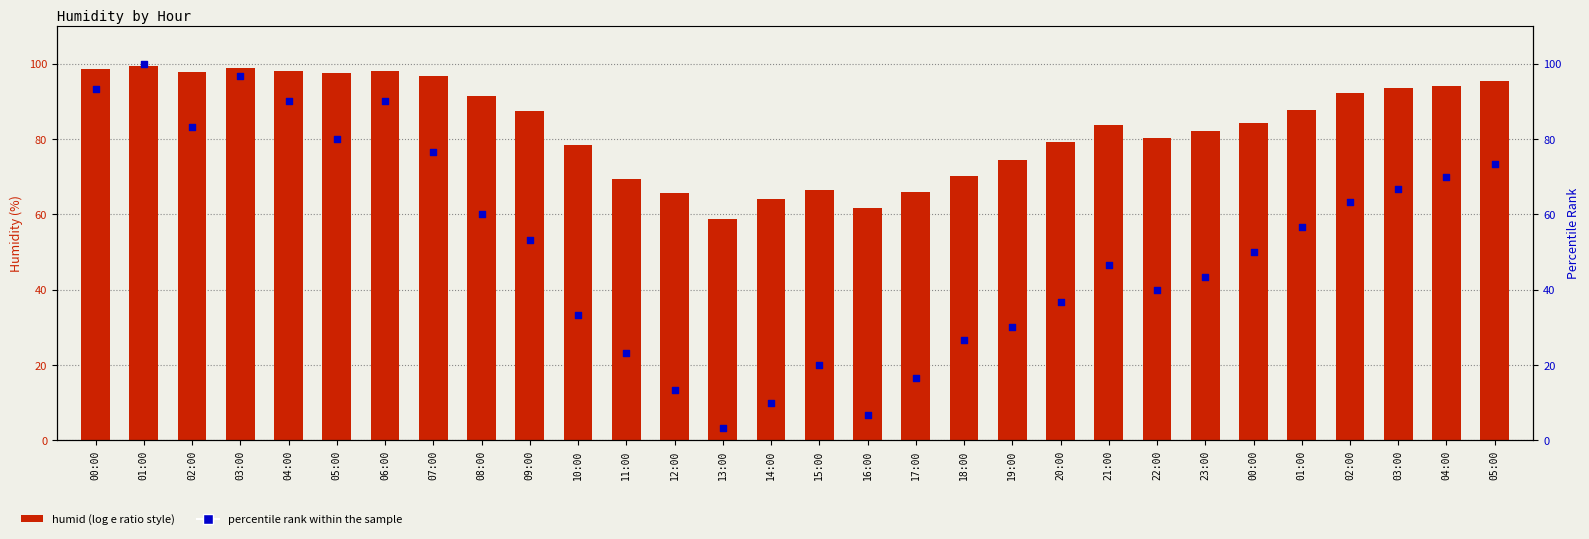

Which series contains the lowest Y value?

percentile rank within the sample